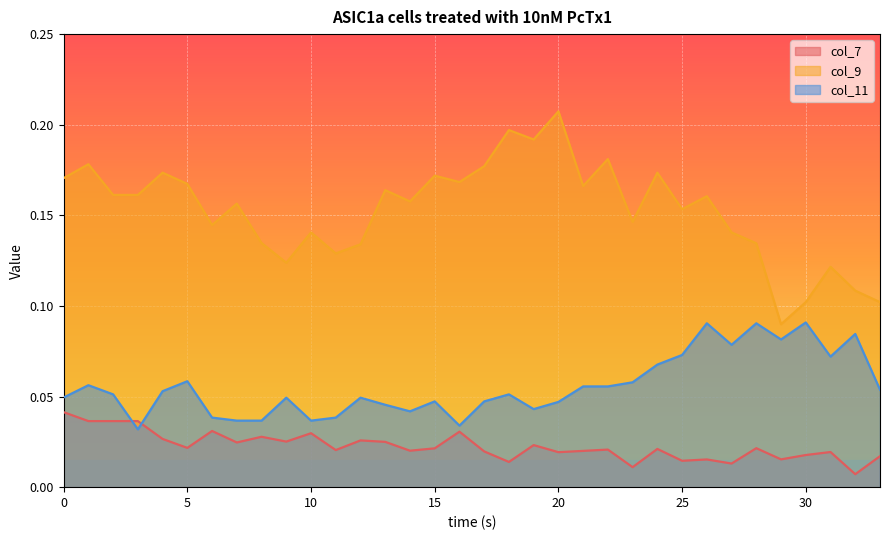

What is the sum of the col_9 values at 32 and 10?

0.2